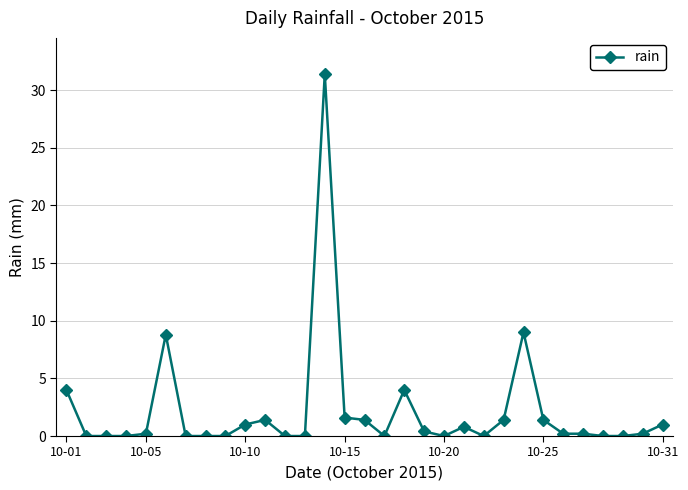

What is the maximum value shown in the chart?

31.4